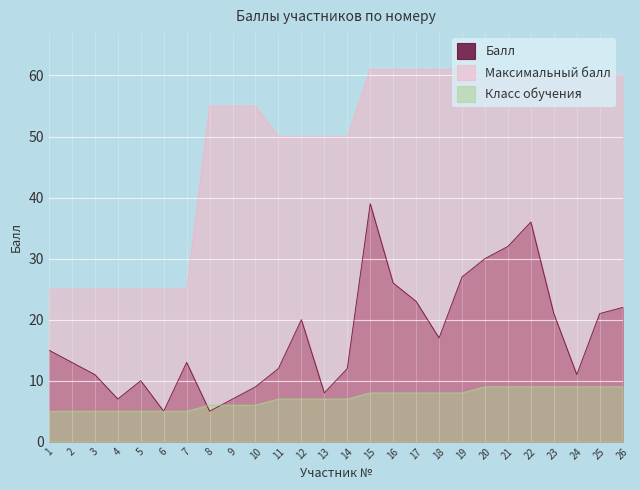

Is the value of Балл at 11 greater than the value of Класс обучения at 11?

Yes